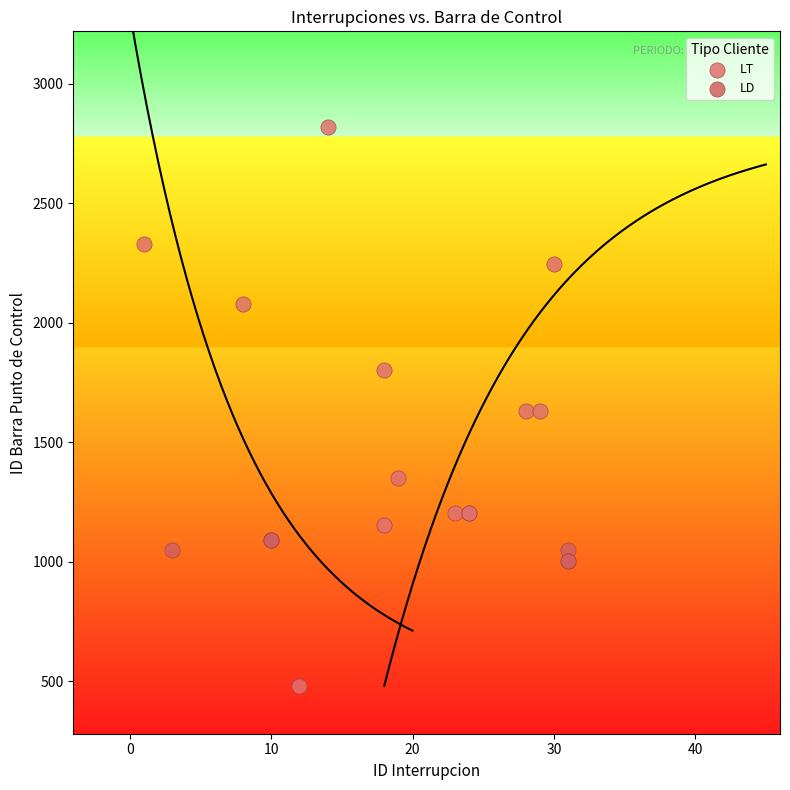

Which series reaches the minimum Y coordinate?

LT